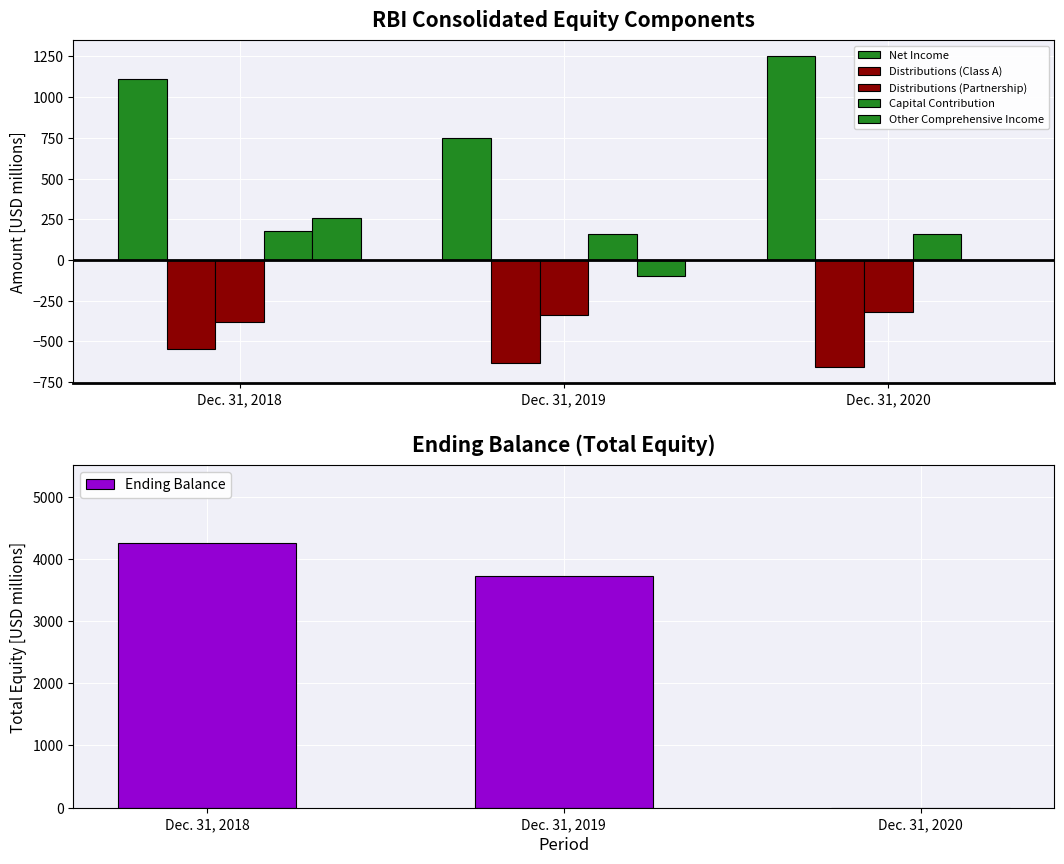

What is the value of the Distributions (Partnership) bar at the 1st from the left?

-382